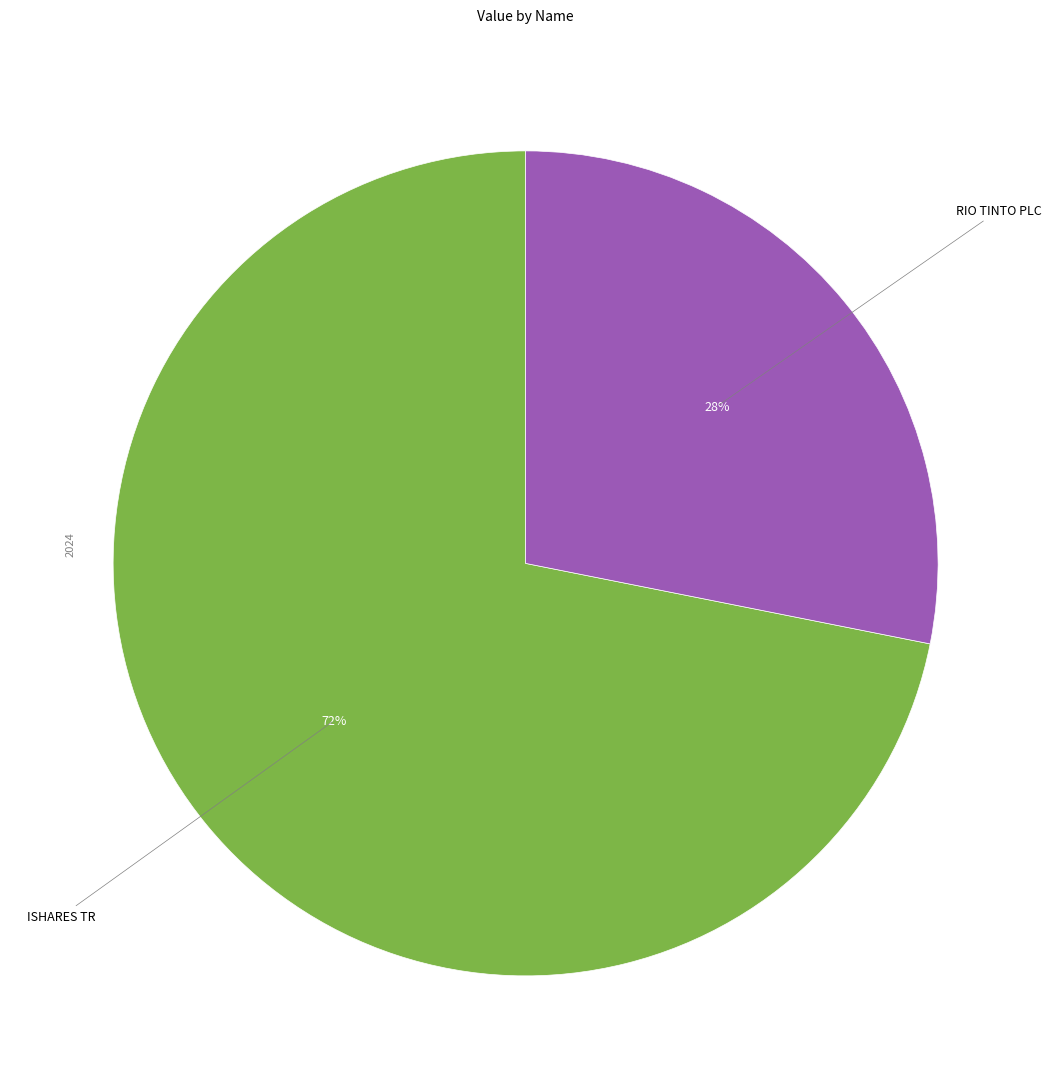

How many segments does this pie chart have?

2